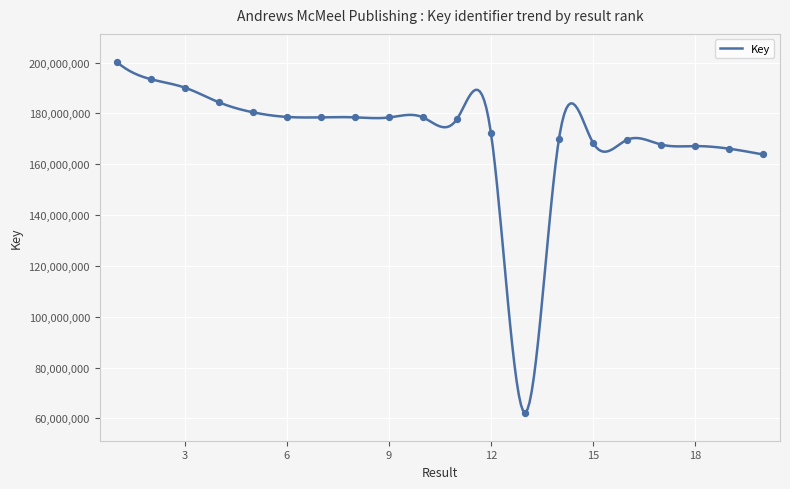

What is the change in value from 5 to 15?

-11931665